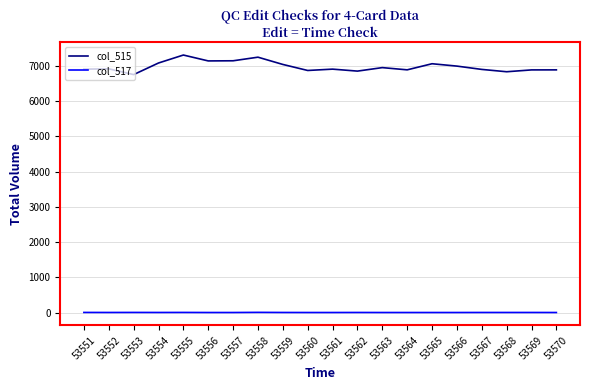

True or false: col_517 and col_515 intersect in this chart.

False